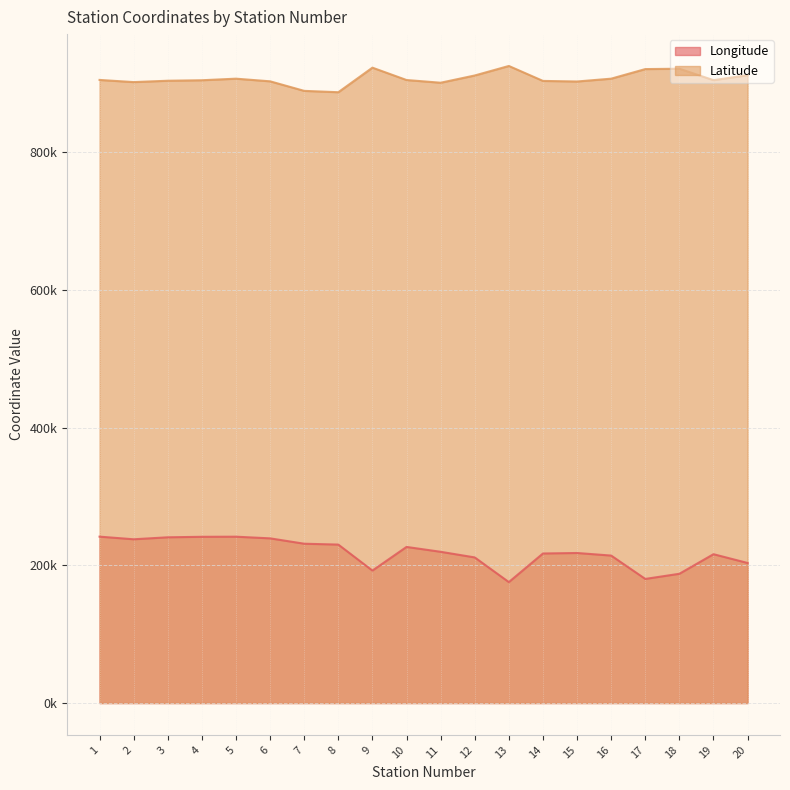

How many categories are shown in the chart?

20